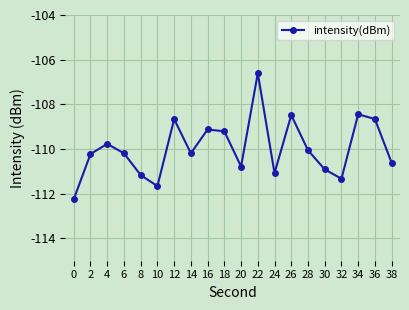

Read the value at 2.

-110.2